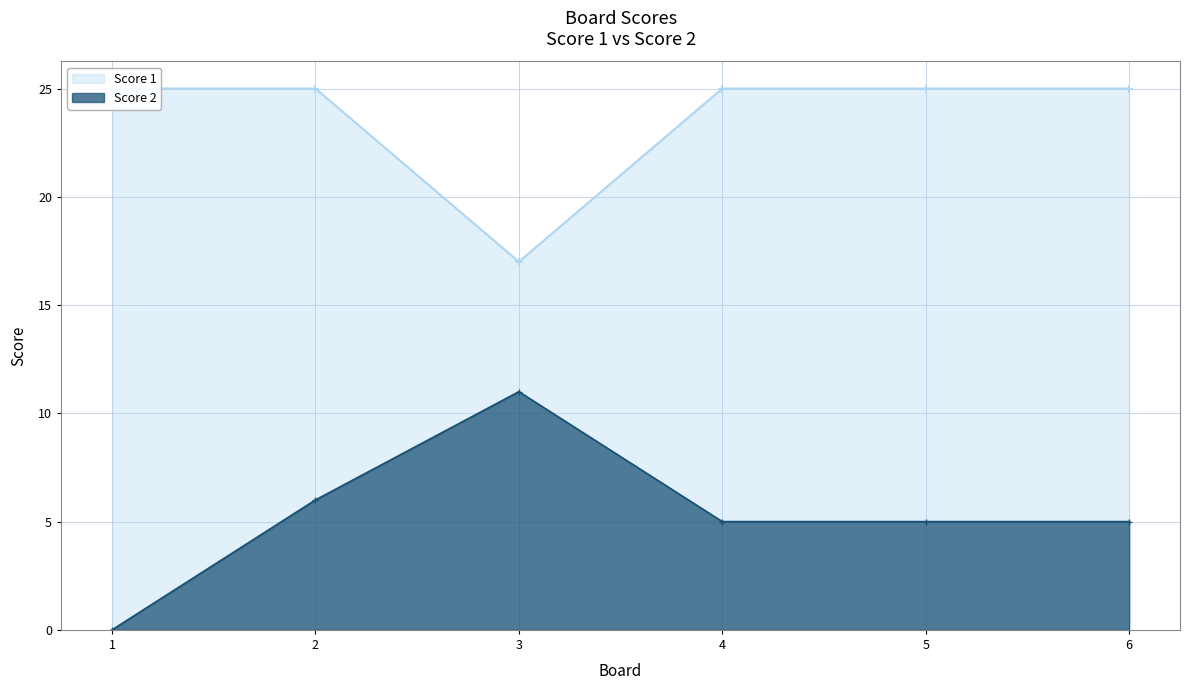

What is the value of the Score 2 point at the 6th from the left?

5